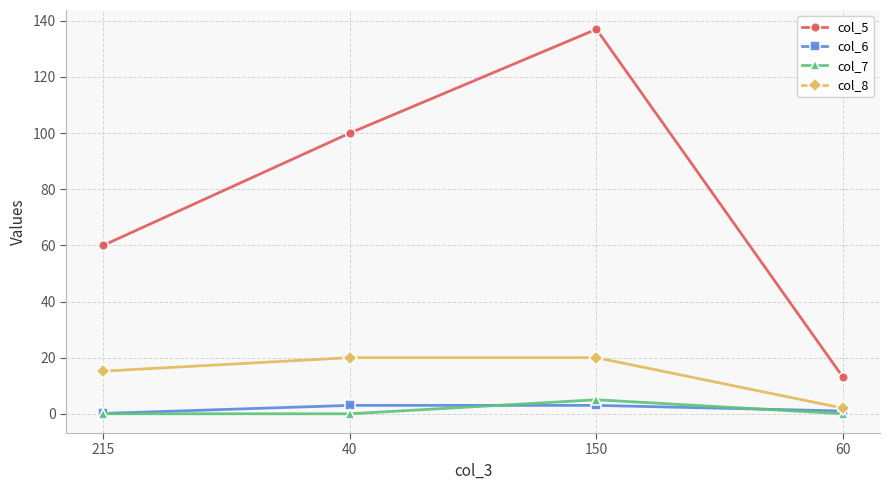

What are all the series names shown in the legend?

col_5, col_6, col_7, col_8